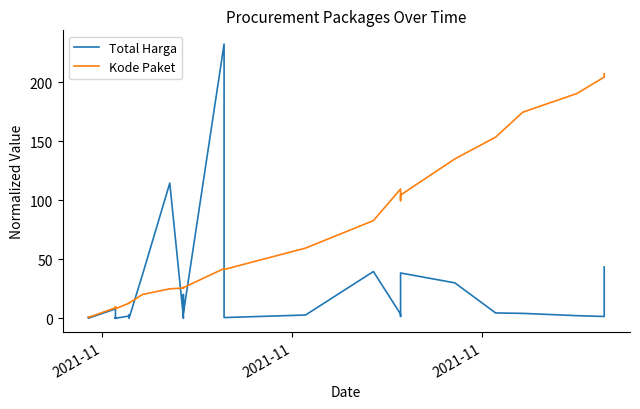

What is the difference between the maximum and minimum values in the Total Harga series?

232.2